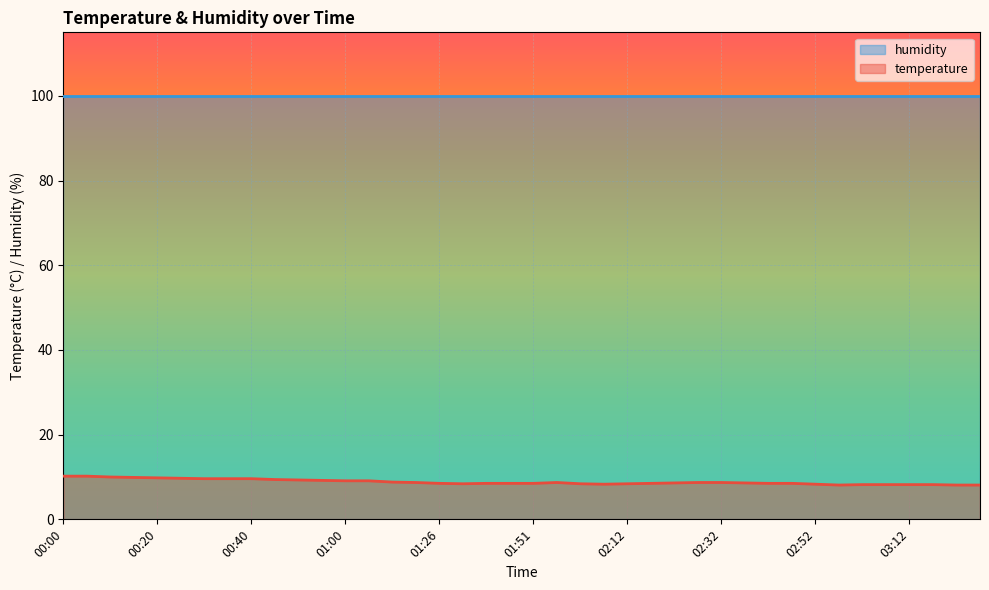

Which label corresponds to the largest value in the chart?

00:00